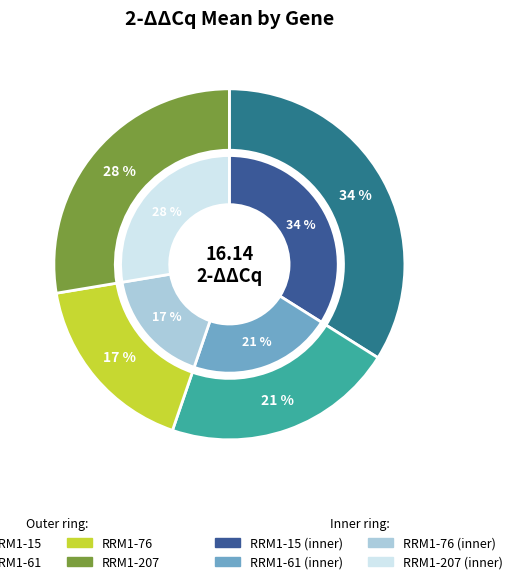

To the nearest percent, what is the difference between the RRM1-15 and RRM1-61 slice percentages?

13%